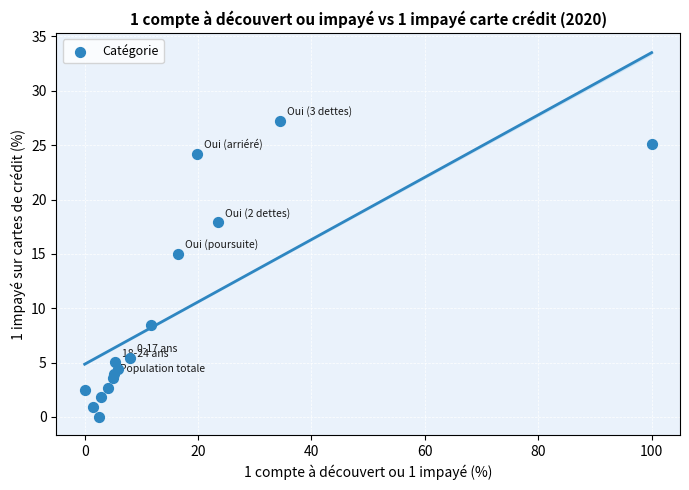

What Y value in the scatter plot is closest to 13?

15.0